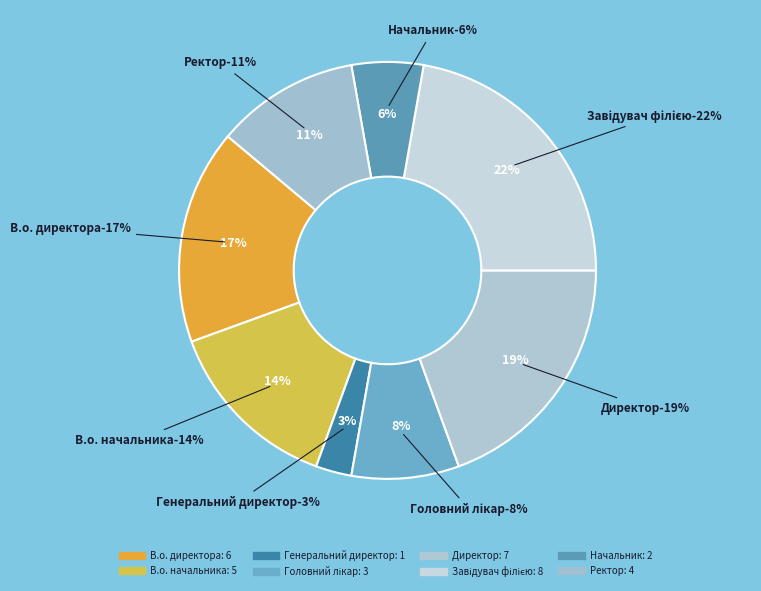

What percentage is the В.о. директора slice, to the nearest percent?

17%